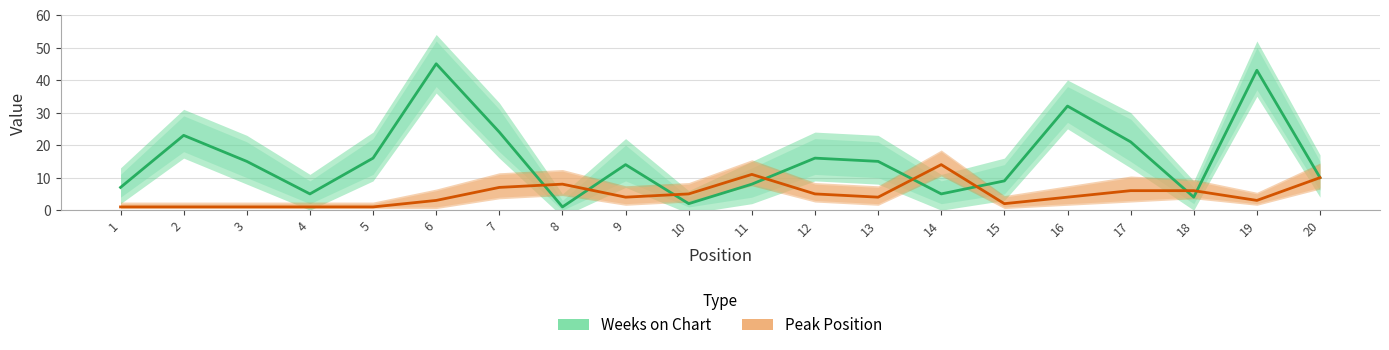

Which has a higher value, 12 or 8?

12